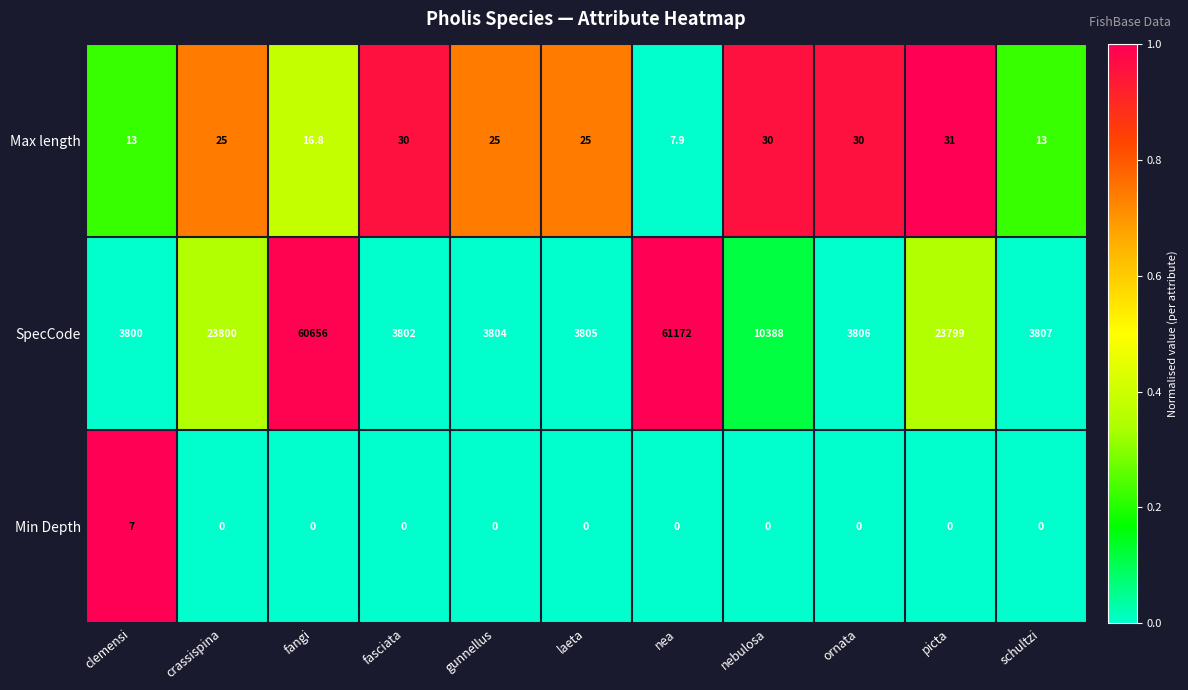

What is the spread (max minus min) of values at laeta?

3805.0